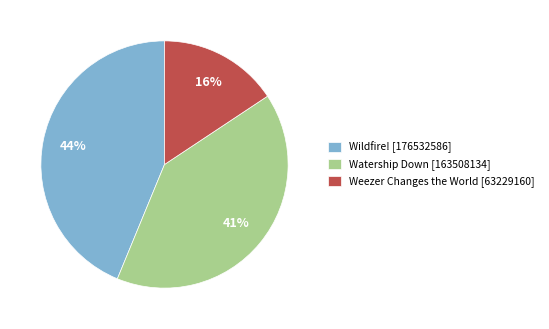

Is the sum of Wildfire! [176532586] and Watership Down [163508134] greater than half?

Yes